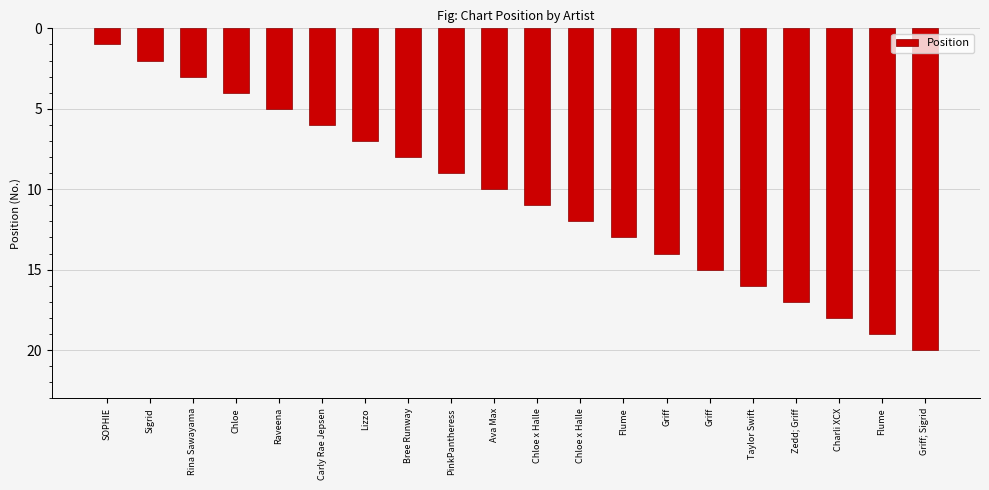

How many data points are less than 11?

10